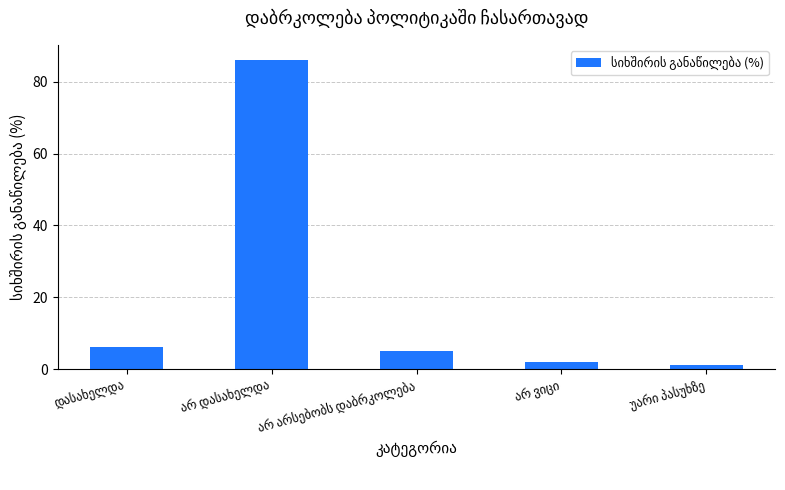

What is the smallest value displayed?

1